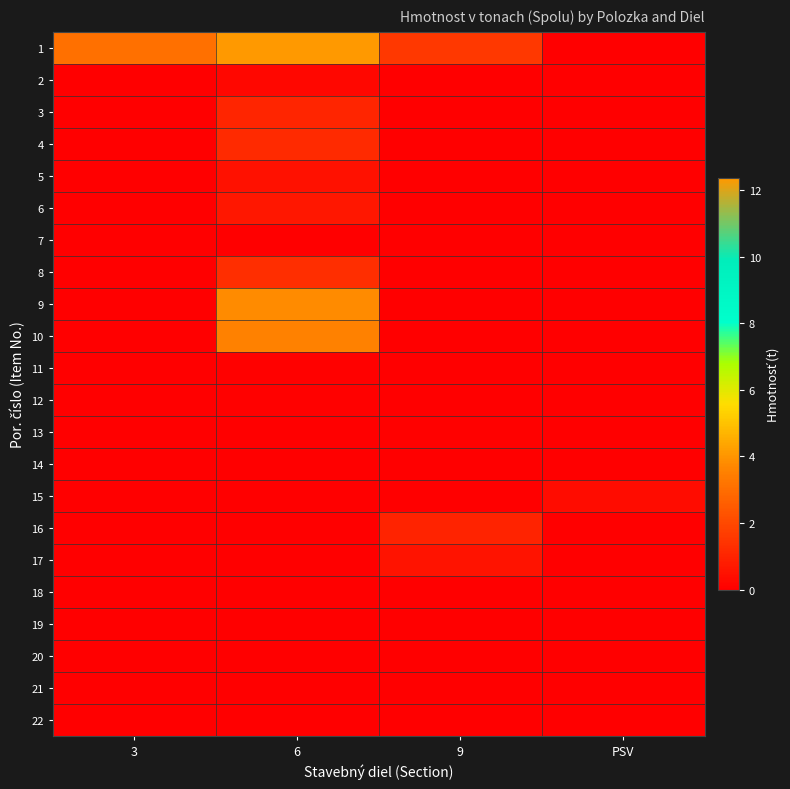

What is the difference between the highest and lowest values at 9?

1.6